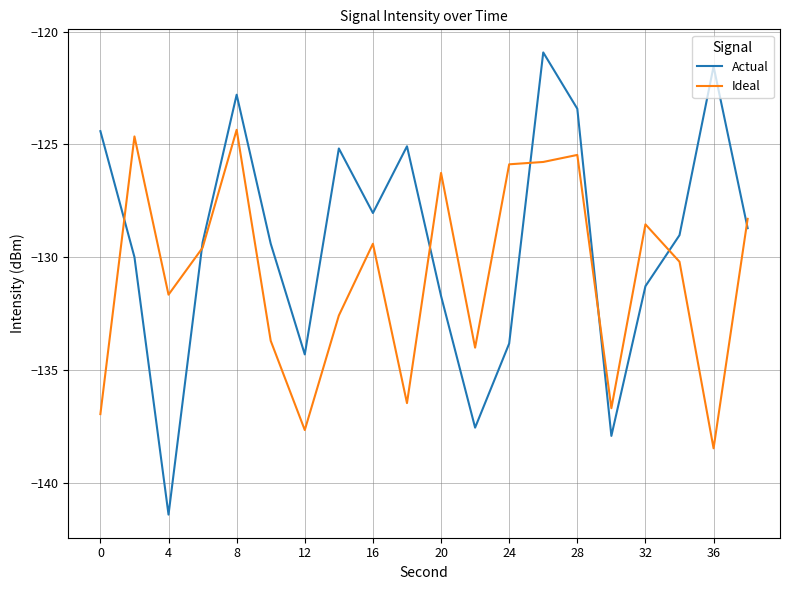

What is the maximum value for Ideal?

-124.4